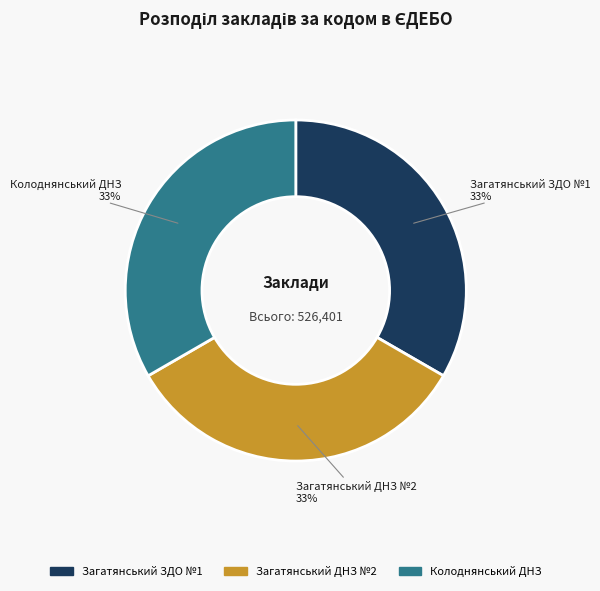

To the nearest percent, what portion does Загатянський ЗДО №1 represent?

33%